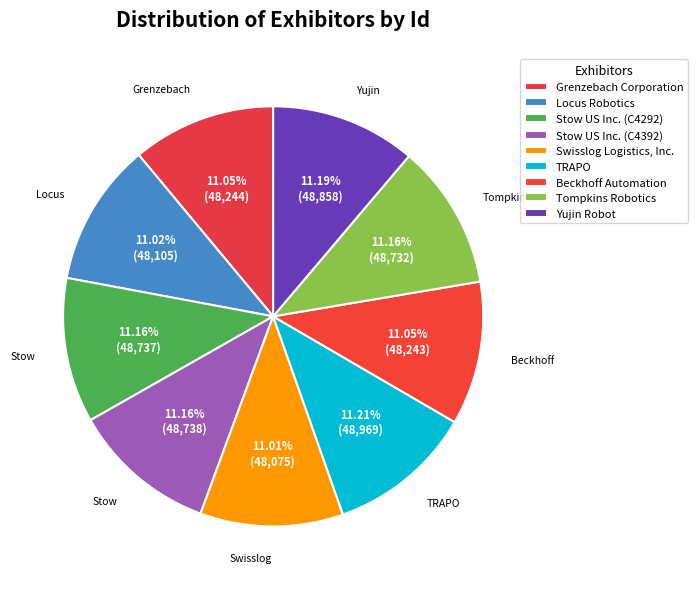

How many slices are in this pie chart?

9